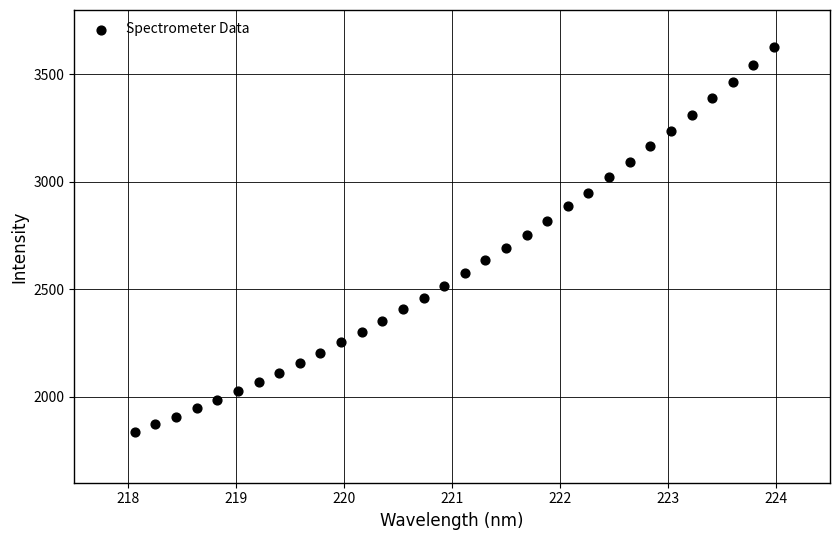

What is the range of Y values (max minus min)?

1790.3